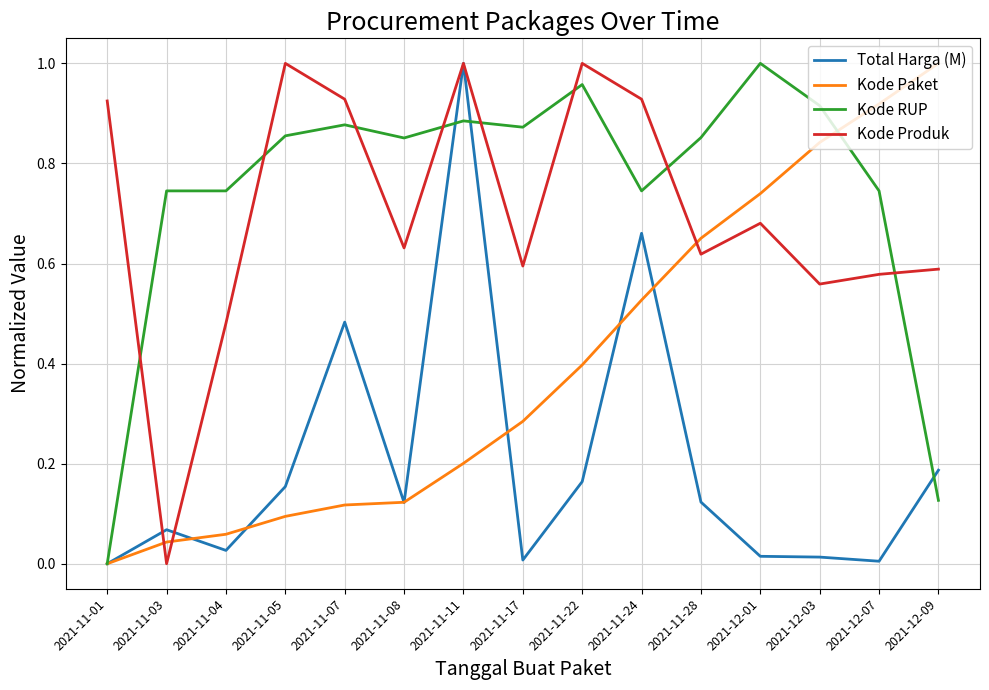

At which label does Kode Paket reach its minimum?

2021-11-01